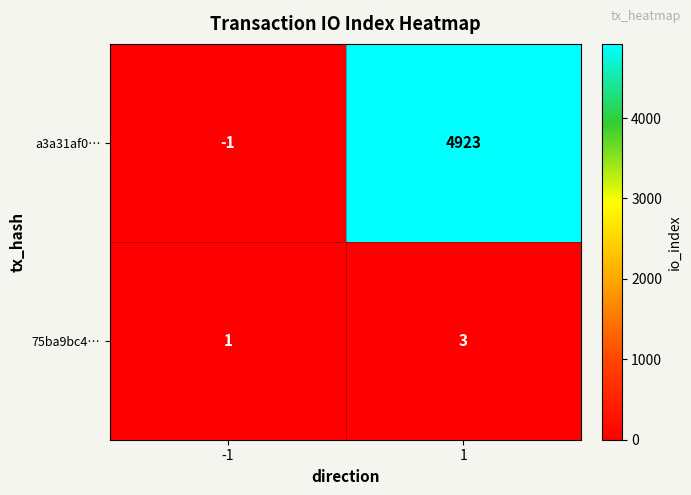

Reading left to right, what are all the values shown in this chart?

a3a31af0…: -1=-1	1=4923
75ba9bc4…: -1=1	1=3